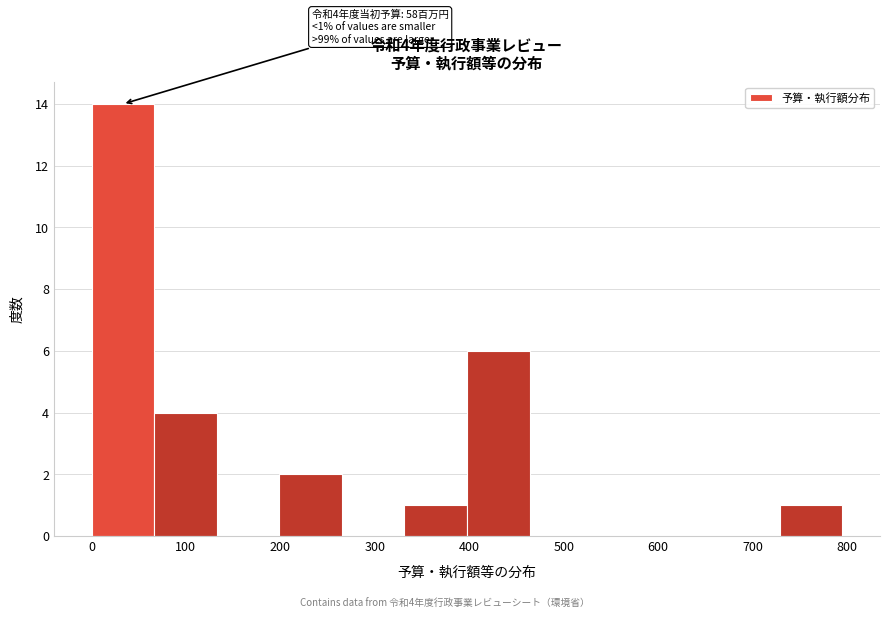

Over which range of the x-axis is the bar tallest?

0 to 70